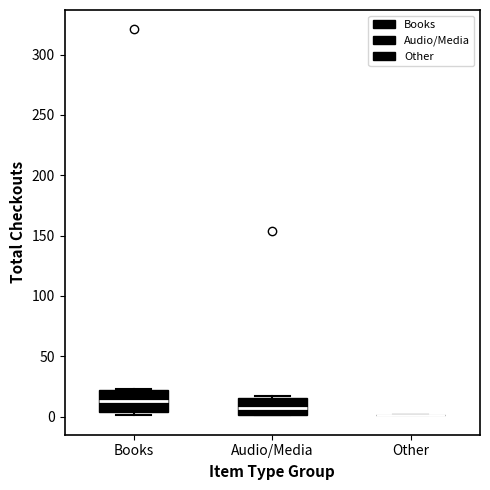

Reading left to right, transcribe this box plot: for each box, give where its median line is, the range the box spans, and where its two whiskers end, as read against the y-axis. The values are not printed on the chart, so give them approximately, as read against the axis.

Books: median 15, box 5 to 20, whiskers 0 to 25
Audio/Media: median 5, box 0 to 15, whiskers 0 to 15
Other: box collapsed to a line at 0, whiskers 0 to 0